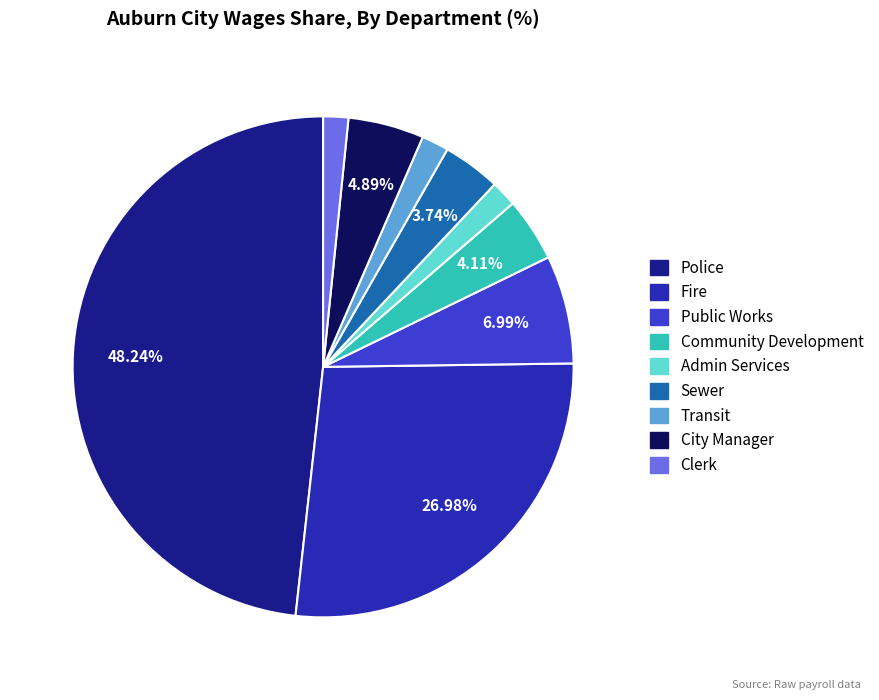

To the nearest percent, what portion does Public Works represent?

7%